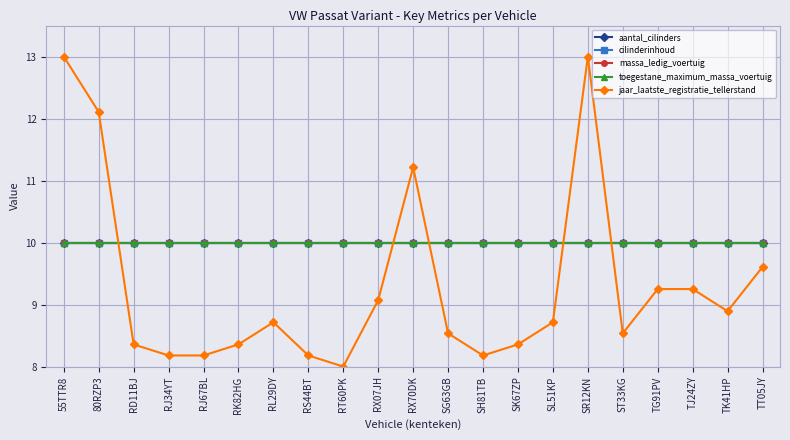

What is the sum of all jaar_laatste_registratie_tellerstand values?

195.7